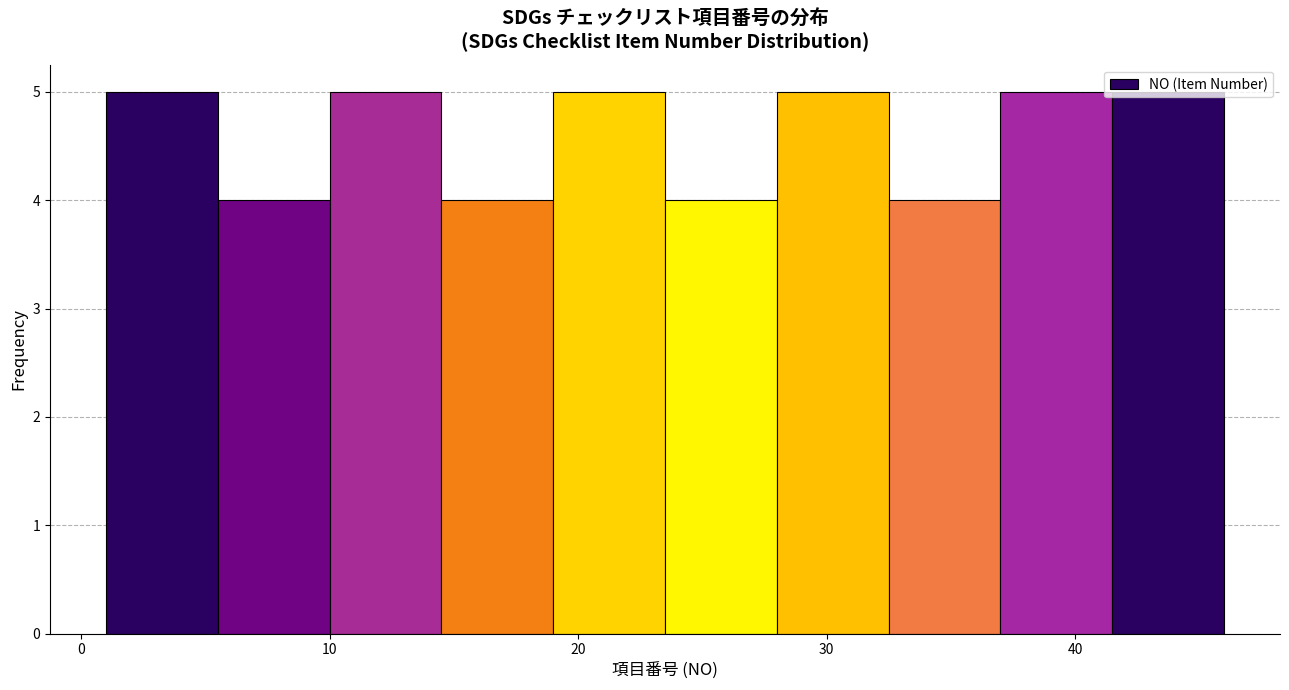

What is the height of the bar covering 10.0 to 14.5 on the x-axis? Neither the bar edges nor the heights are printed on the chart, so give them approximately, as read against the axes.

5